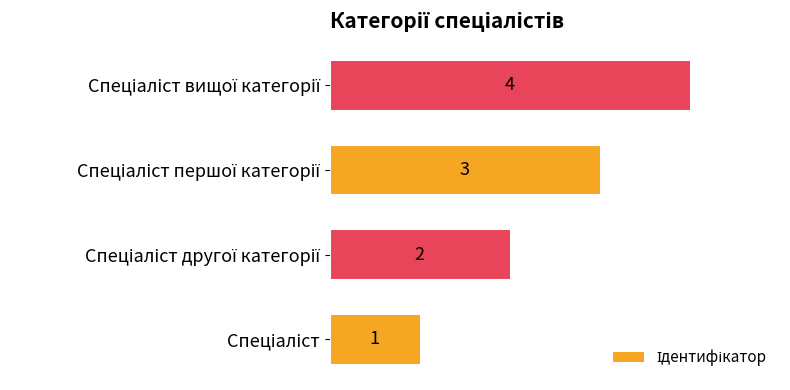

Count the values in the range 2 to 4.

3